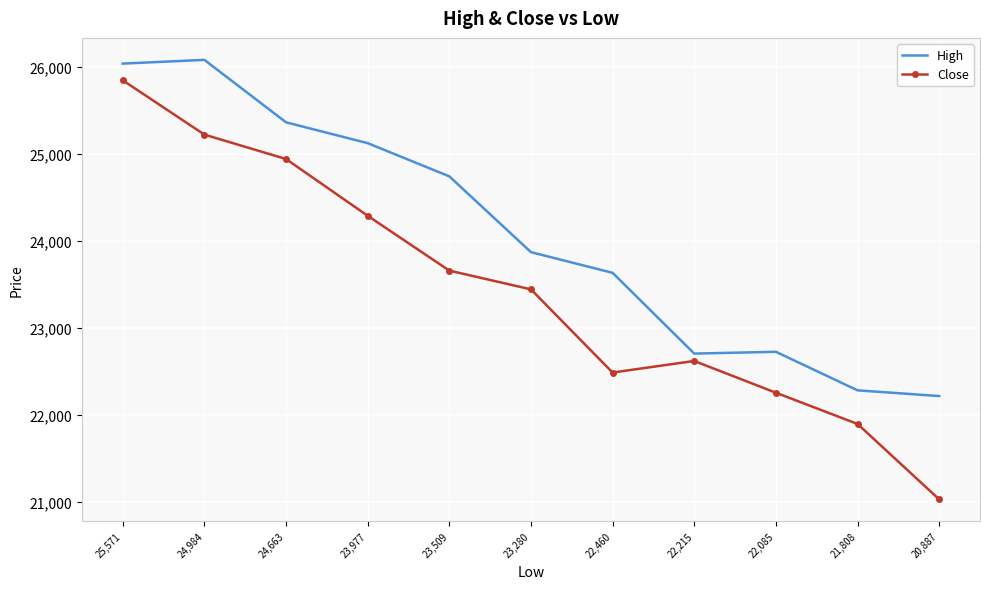

True or false: High and Close cross at least once.

False